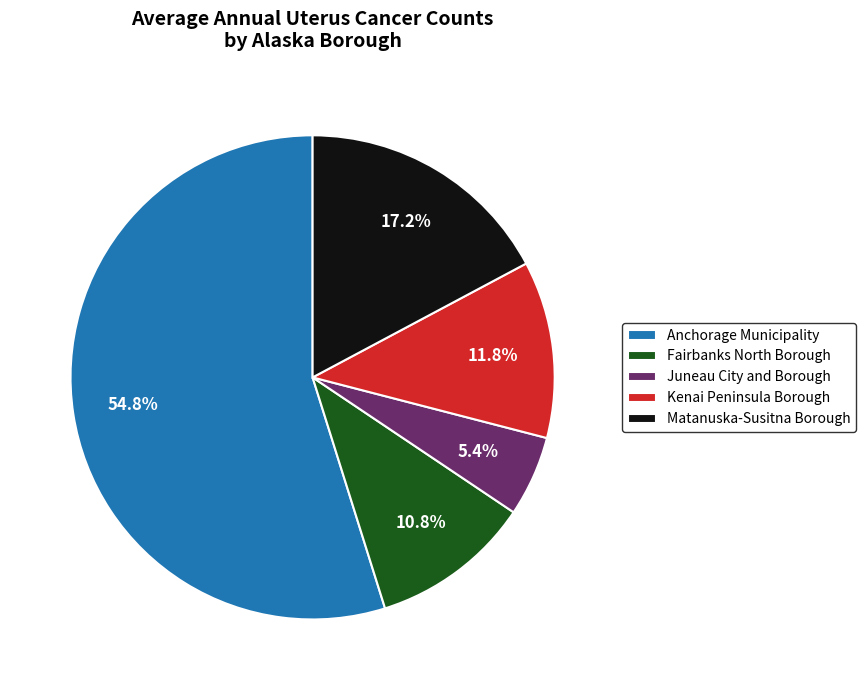

Which slice represents more than half of the pie?

Anchorage Municipality